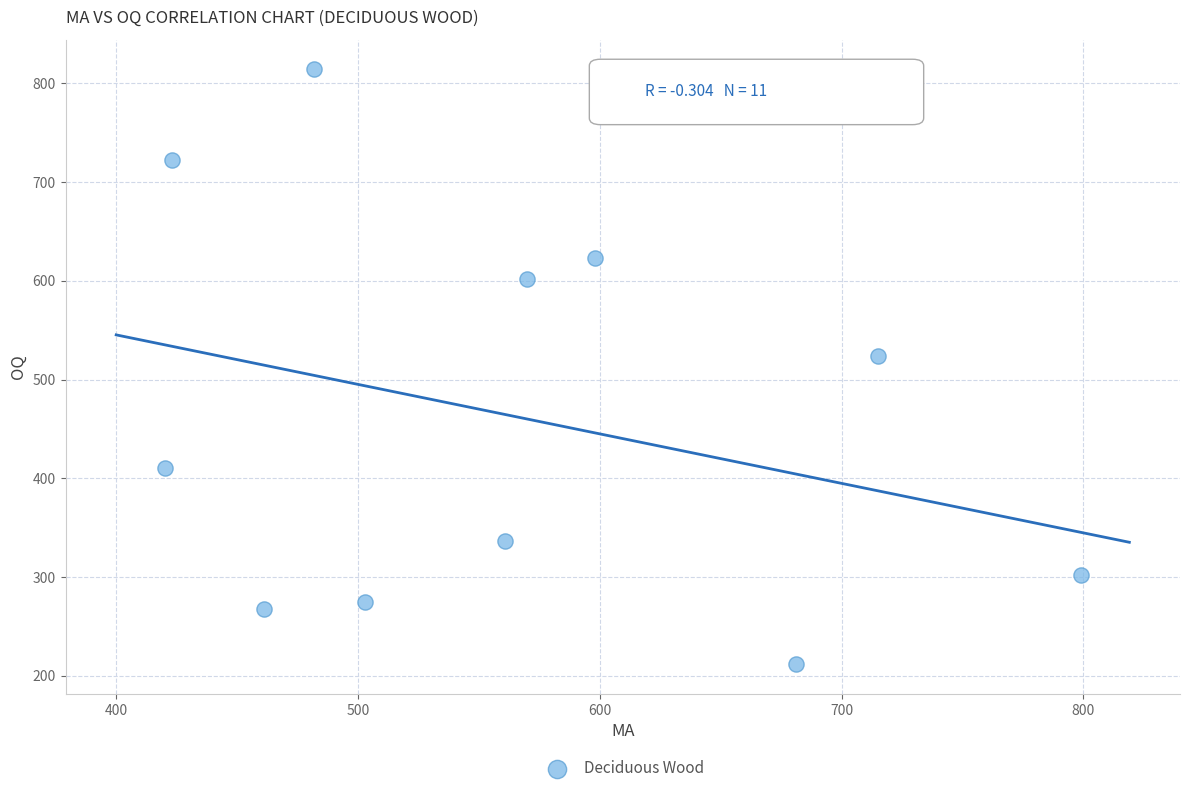

What is the range of Y values (max minus min)?

602